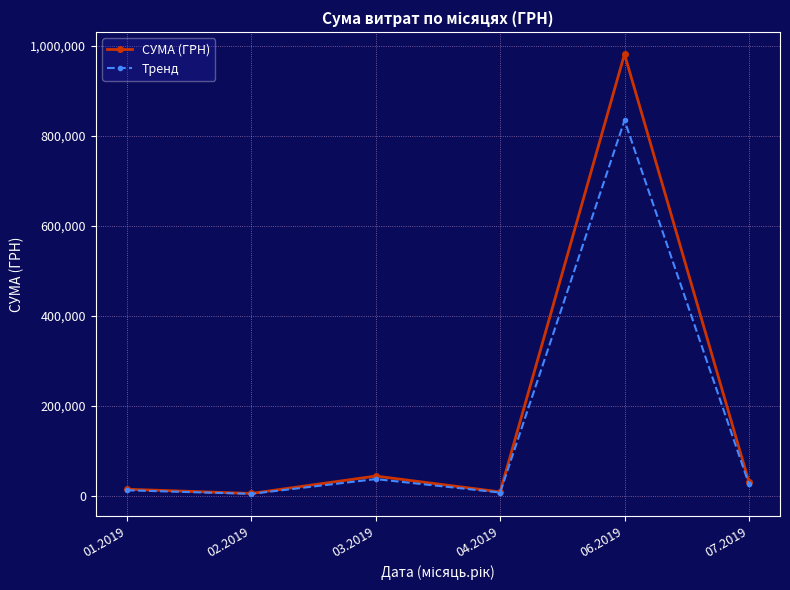

How many interior local peaks does the СУМА (ГРН) series have?

2